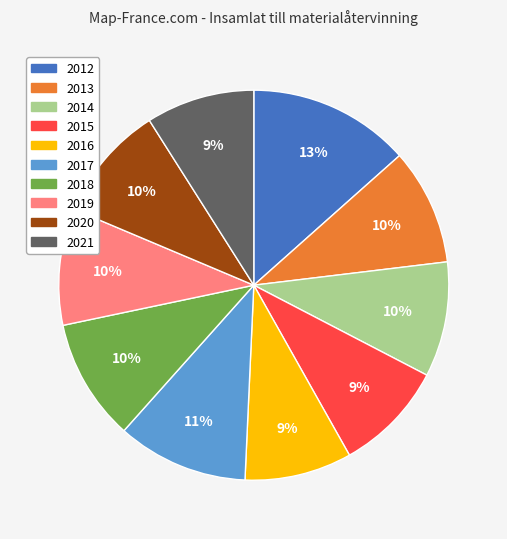

Which category has the biggest portion of the pie?

2012